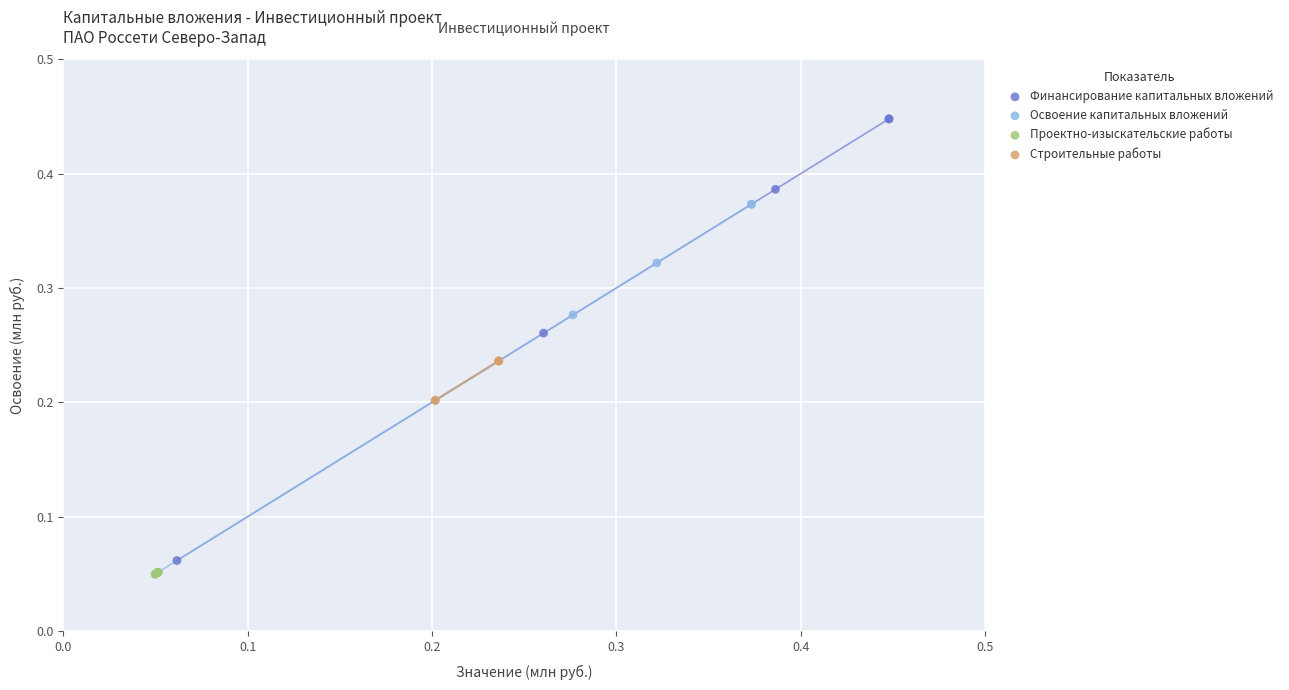

Which series reaches the maximum Y coordinate?

Финансирование капитальных вложений